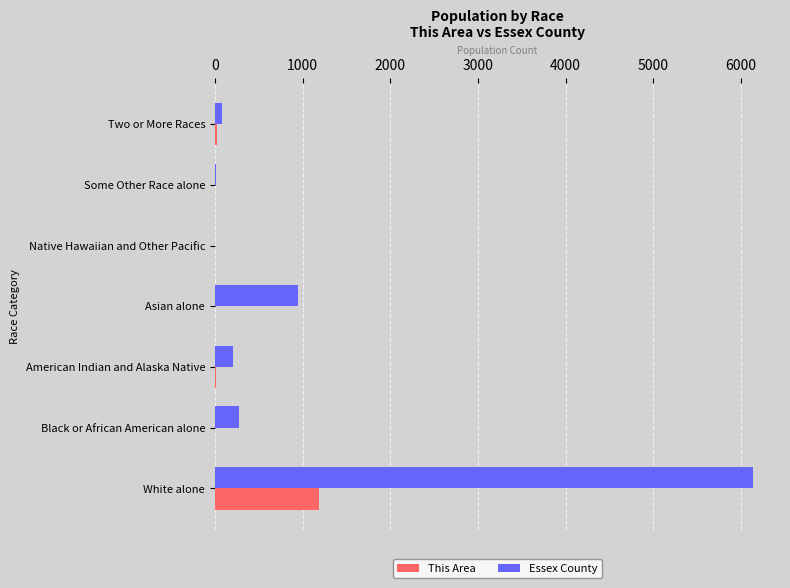

The This Area series shows 0 at Some Other Race alone. True or false?

True